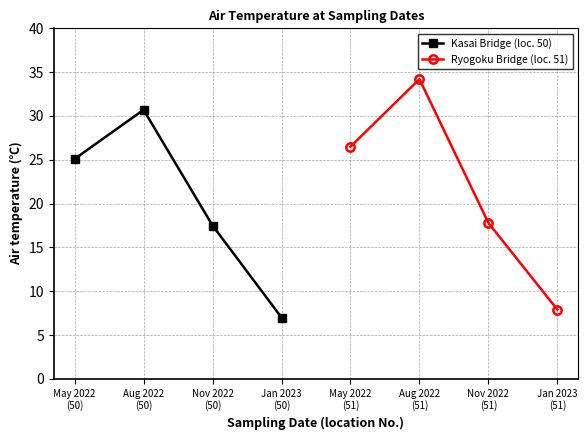

At which label is Ryogoku Bridge (loc. 51) closest to 21?

Nov 2022
(51)